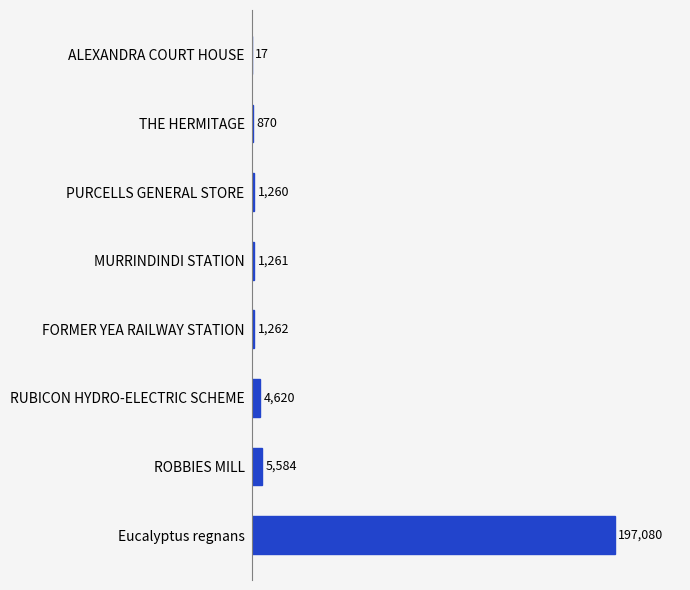

Which has a higher value, FORMER YEA RAILWAY STATION or PURCELLS GENERAL STORE?

FORMER YEA RAILWAY STATION